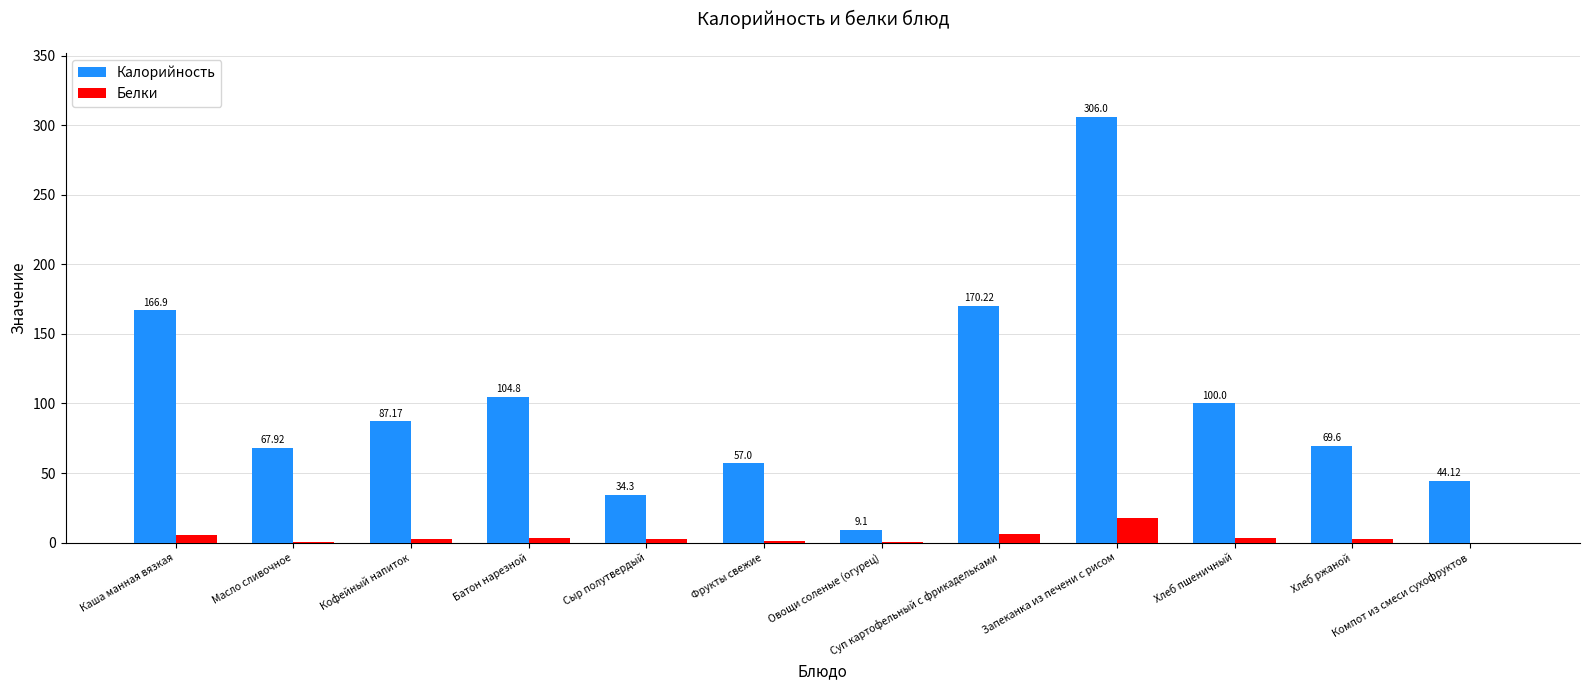

Which series changed the most between Сыр полутвердый and Компот из смеси сухофруктов?

Калорийность